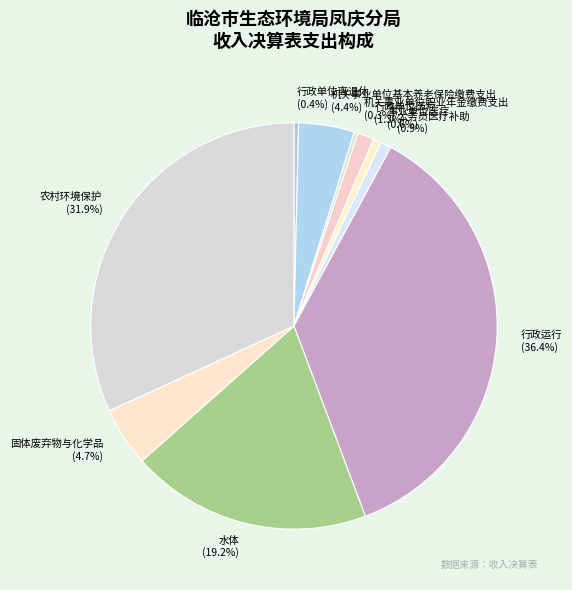

Does 事业单位医疗 represent more than half of the total?

No